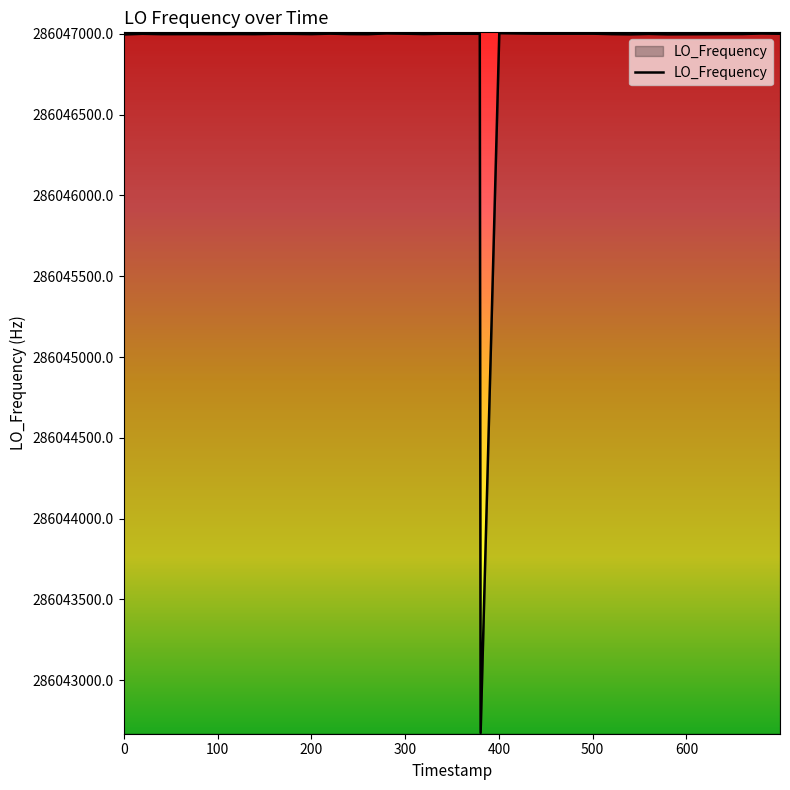

What is the minimum value shown in the chart?

286042673.8